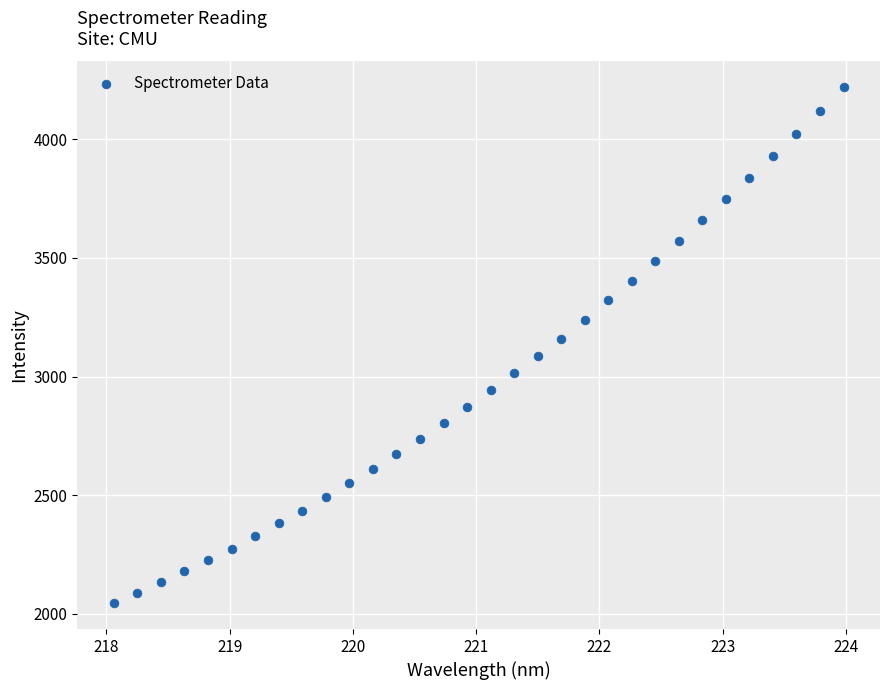

What is the range of X values (max minus min)?

5.9